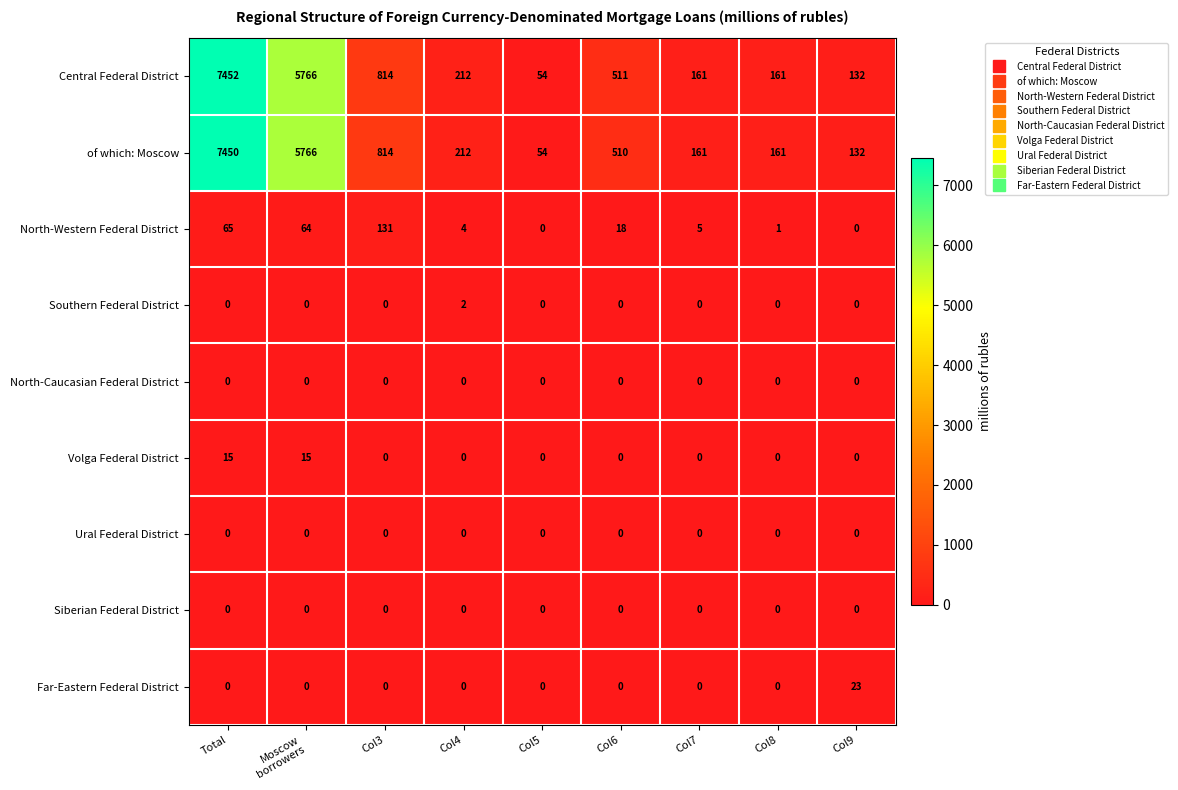

The Ural Federal District series shows 0 at Total. True or false?

True